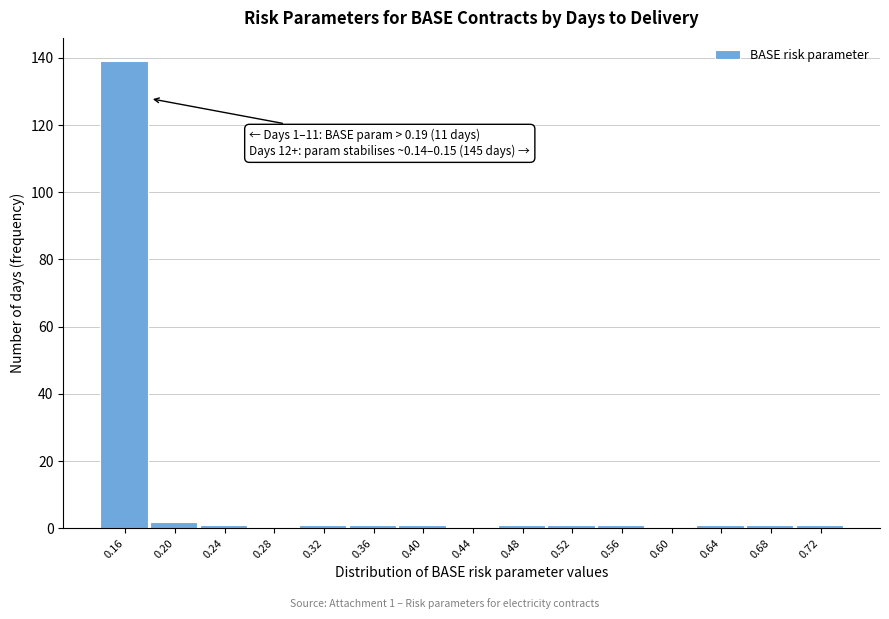

Which range on the x-axis has the tallest bar?

0.145 to 0.185